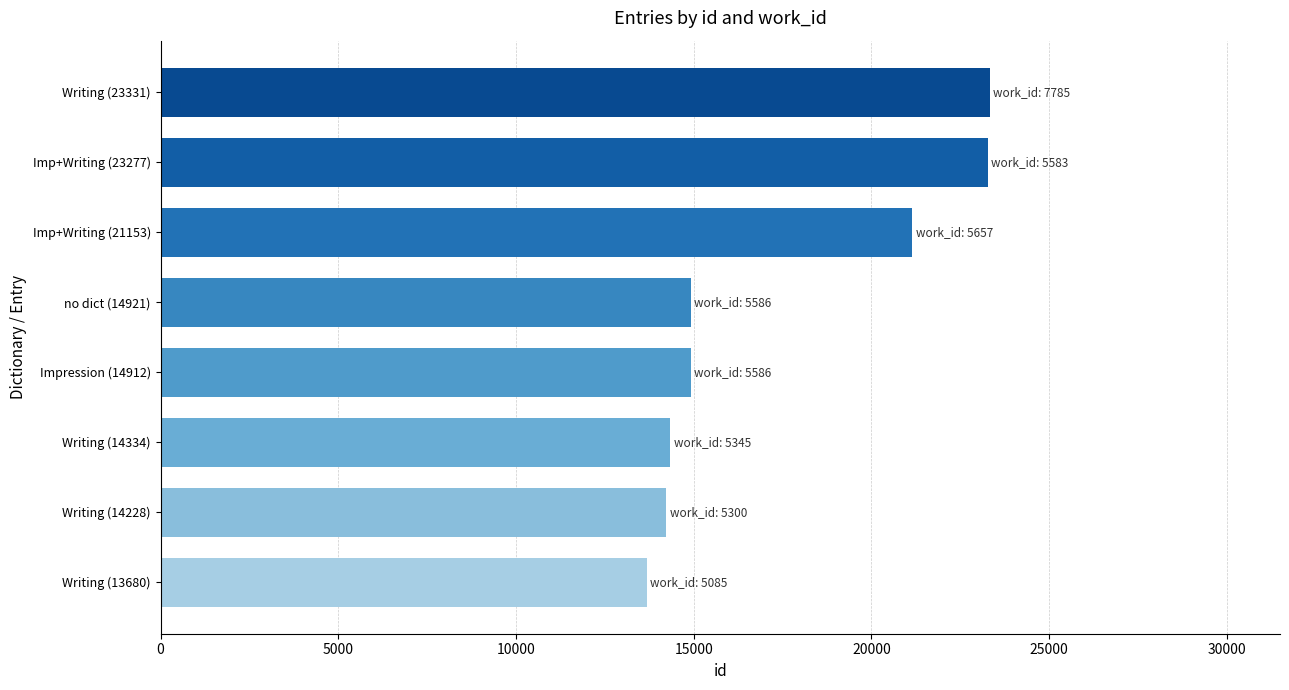

How many distinct data groups are displayed?

1